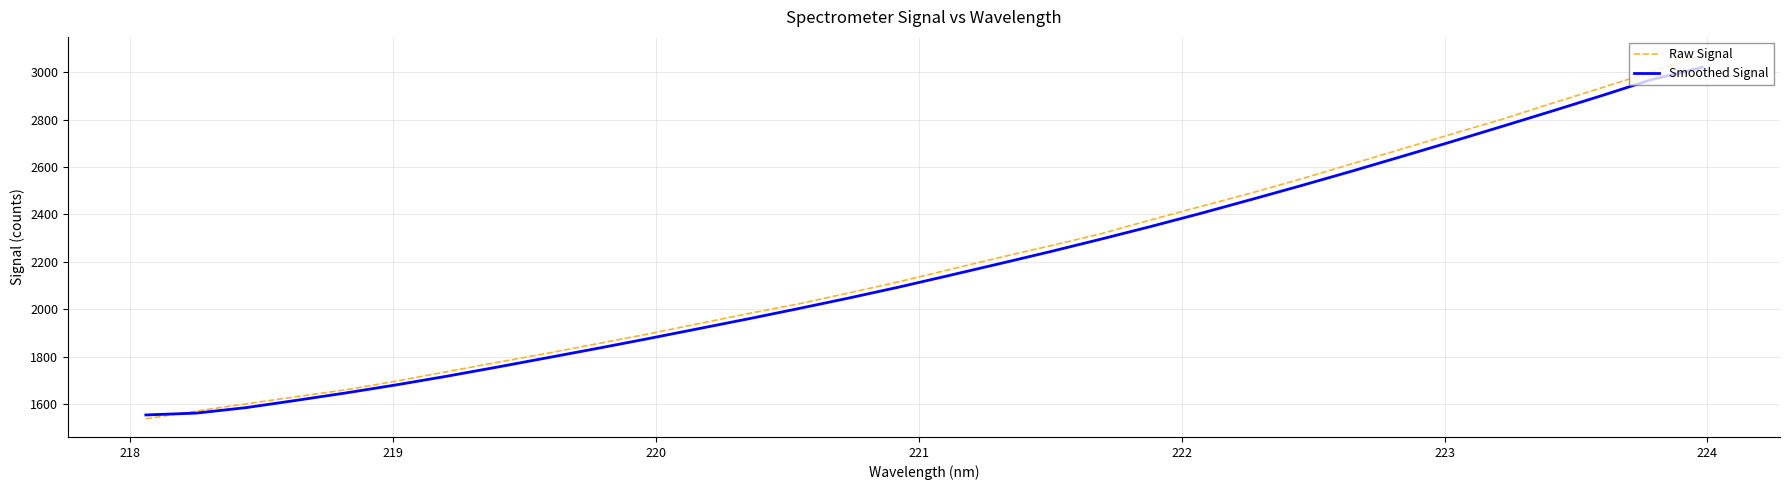

What is the minimum value shown in the chart?

1537.2